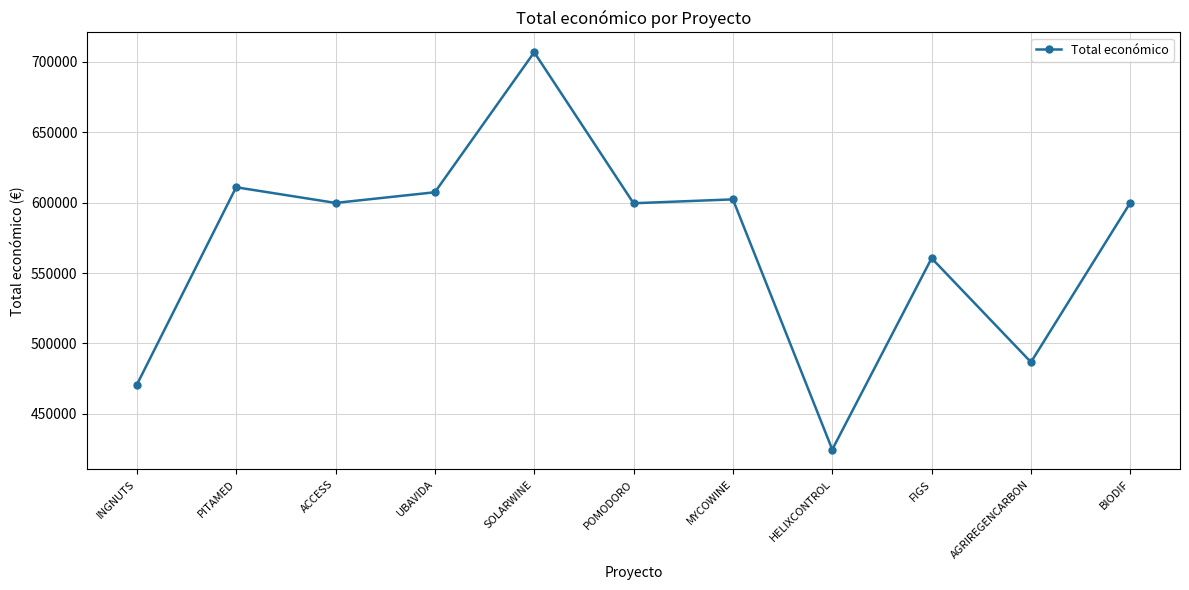

How many categories are shown in the chart?

11